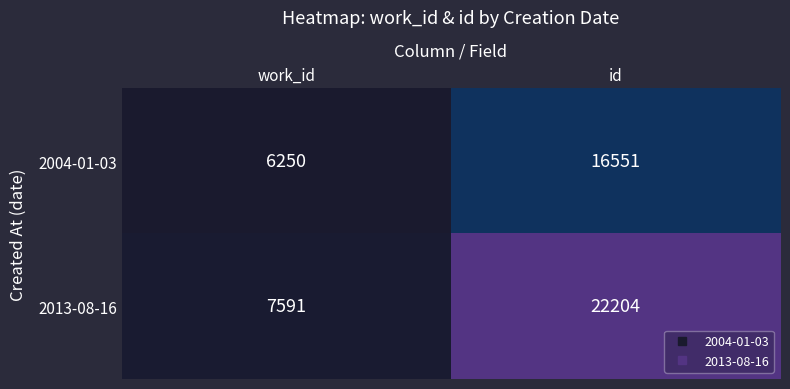

Which label corresponds to the largest value in the chart?

id